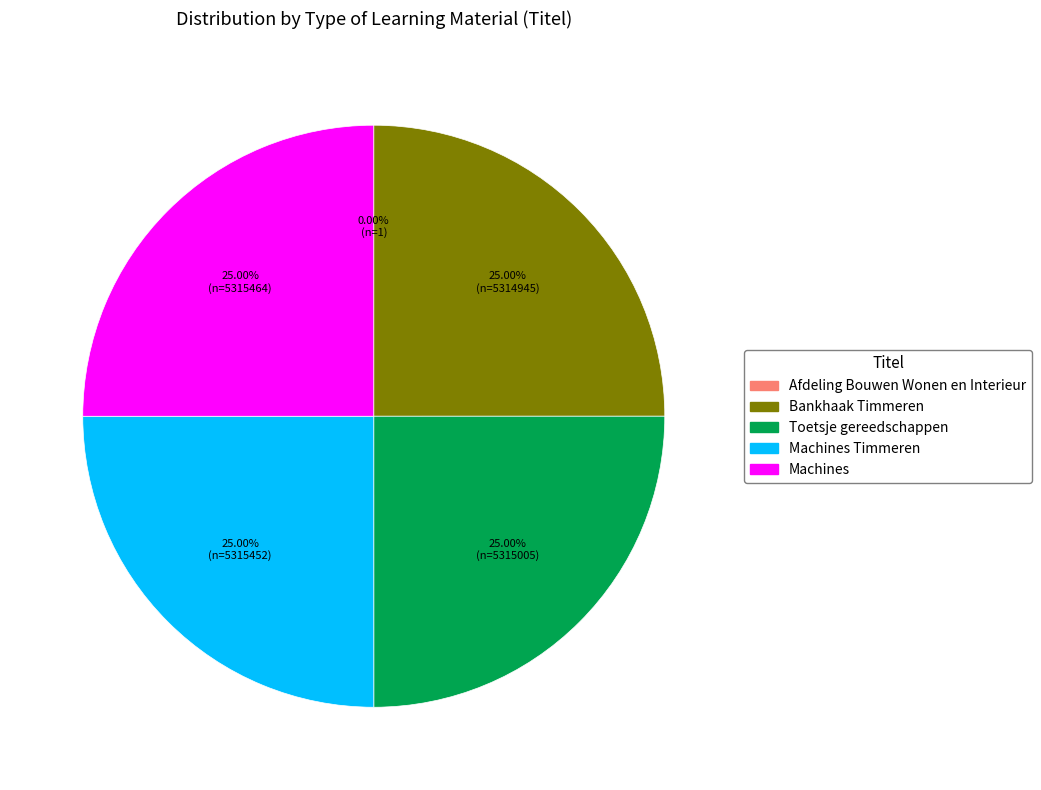

Does any single category account for the majority?

No